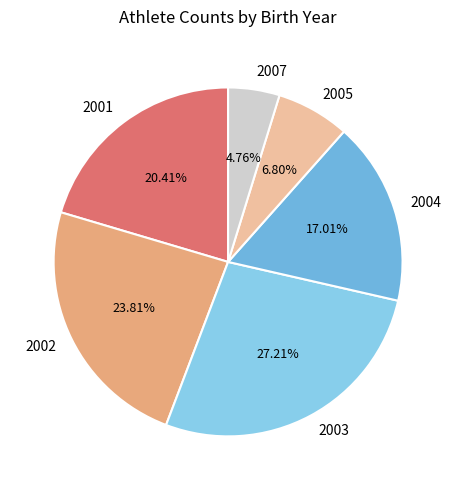

To the nearest percent, what is the difference between the largest and smallest slice percentages?

22%